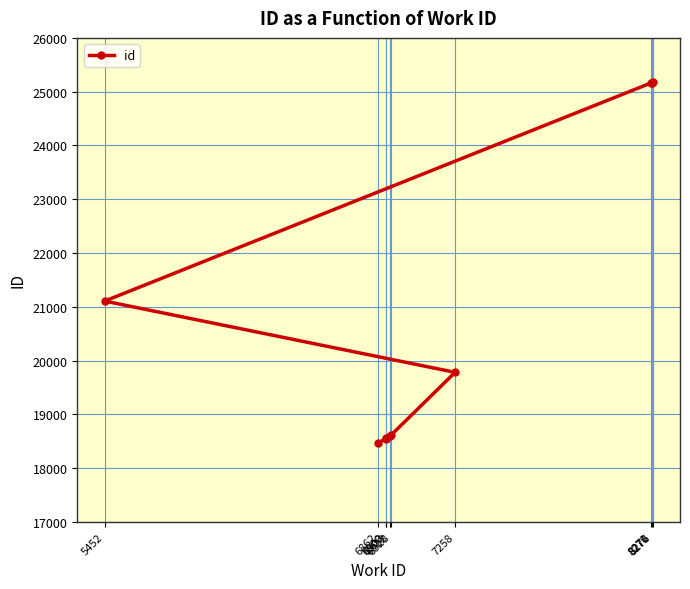

Rank the categories by value from lowest to highest.

6862, 6900, 6903, 6922, 6928, 7258, 5452, 8270, 8271, 8276